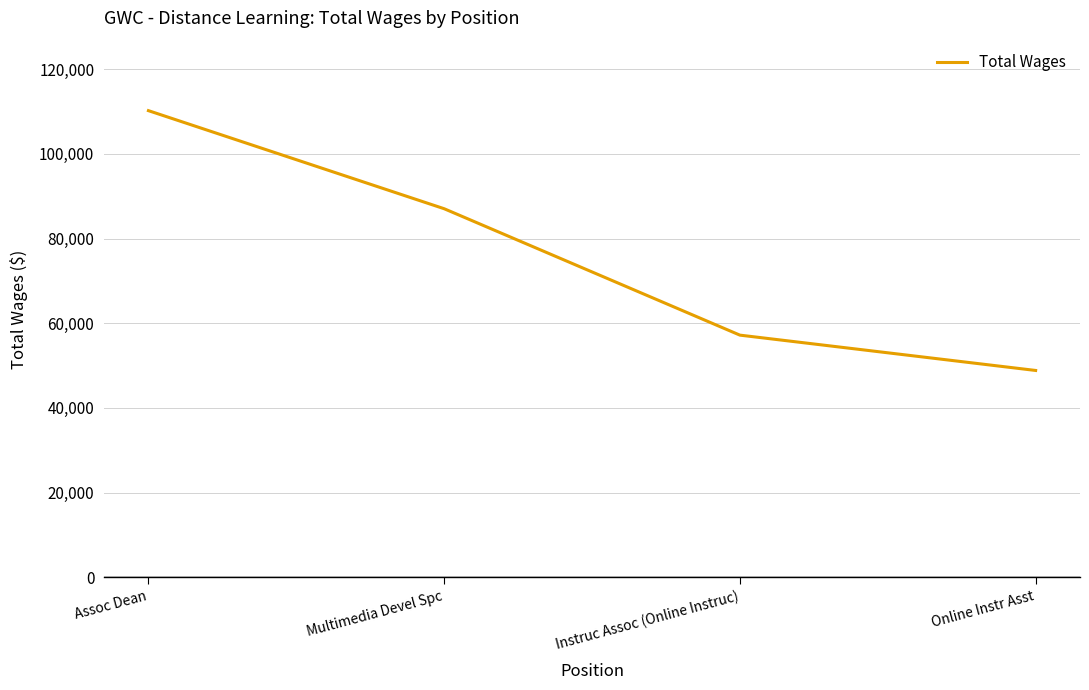

How many values are between 57188 and 110224?

3